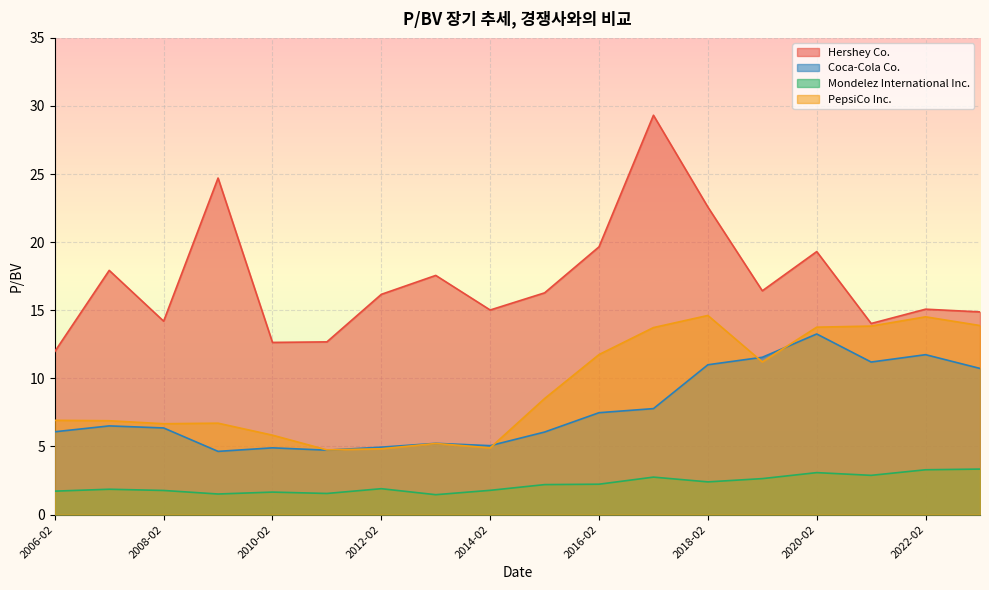

True or false: Mondelez International Inc. and PepsiCo Inc. cross at least once.

False